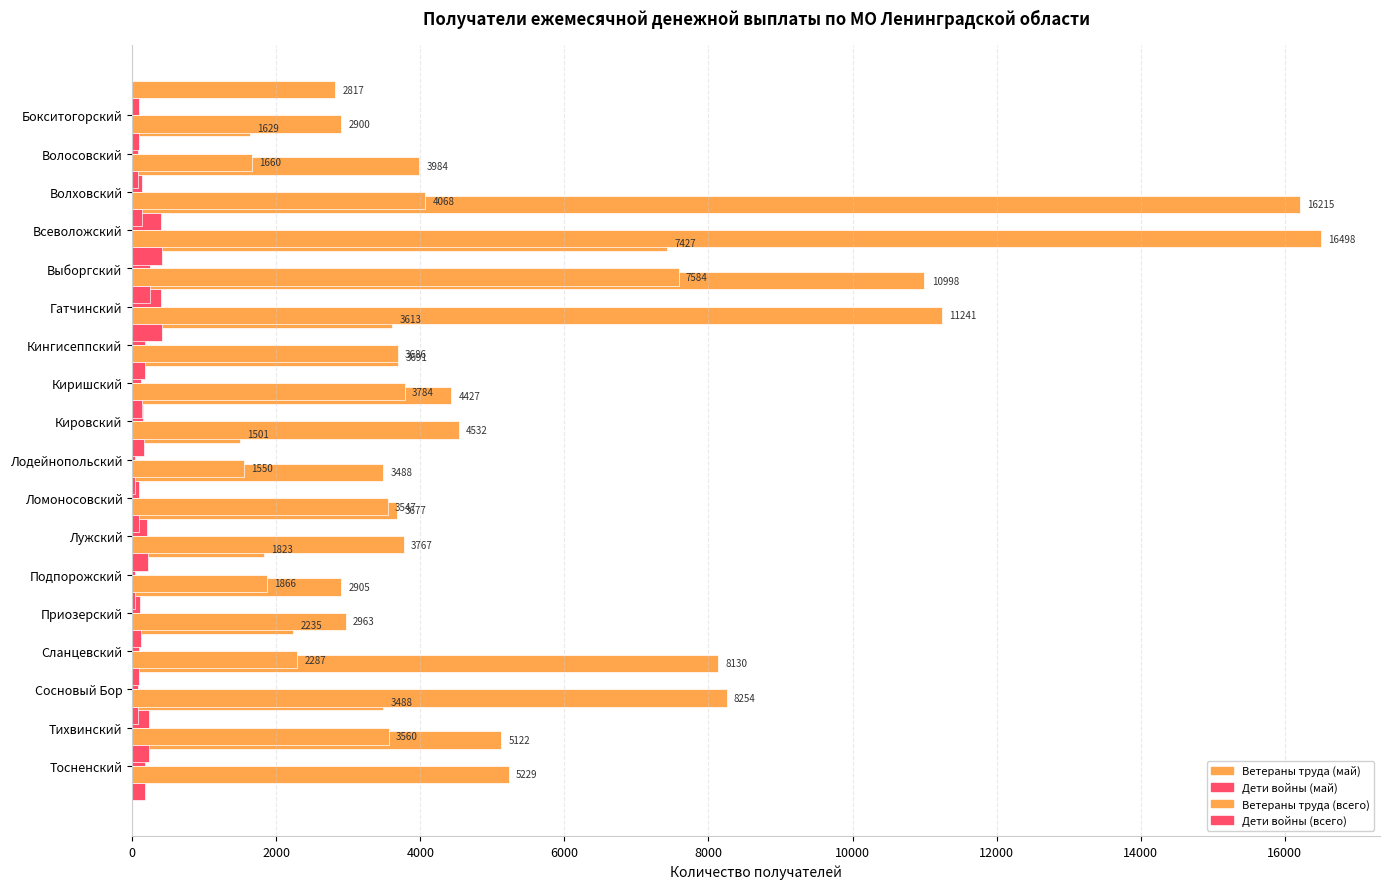

What are all the series names shown in the legend?

Ветераны труда (май), Дети войны (май), Ветераны труда (всего), Дети войны (всего)